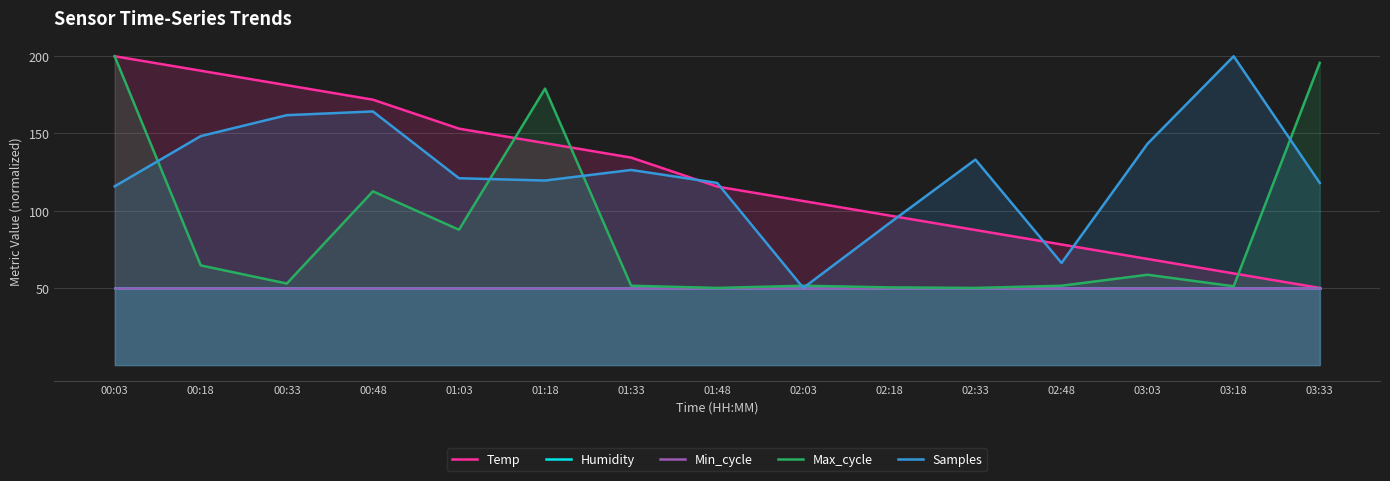

At which category does Max_cycle reach its first local peak?

00:48